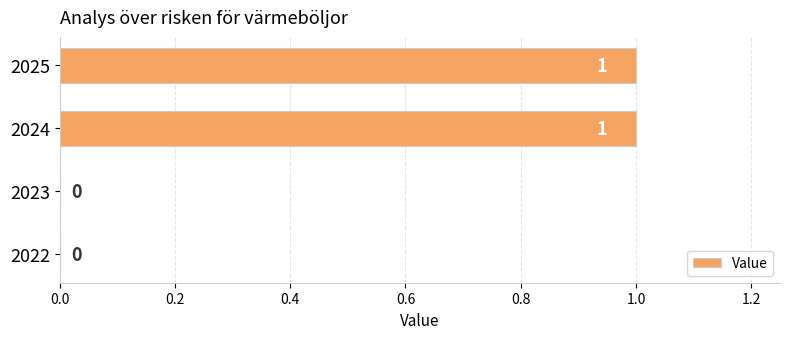

How many categories are shown in the chart?

4